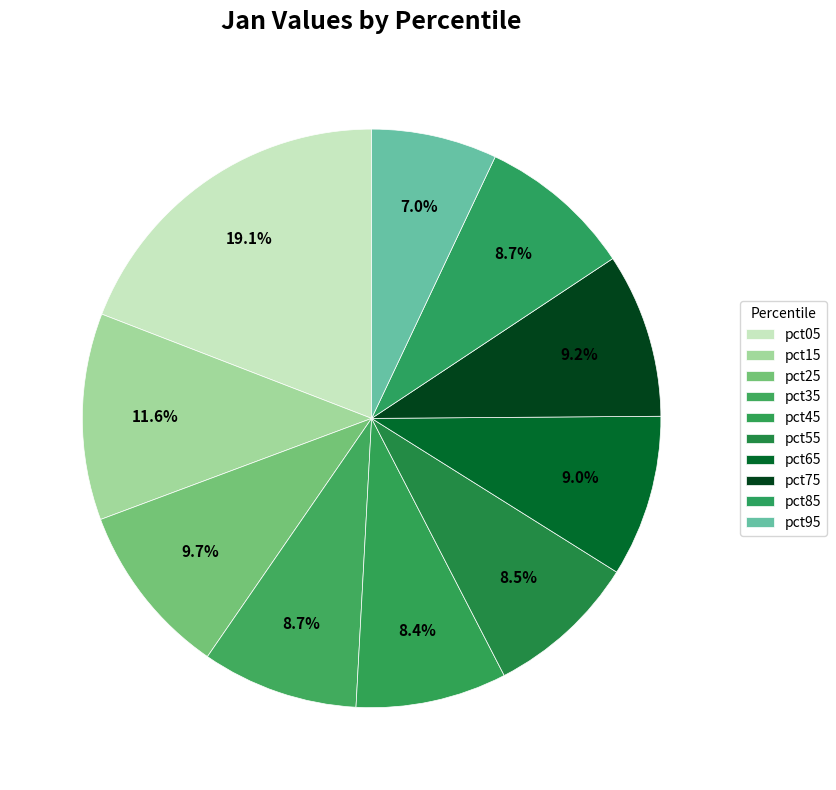

How many segments does this pie chart have?

10